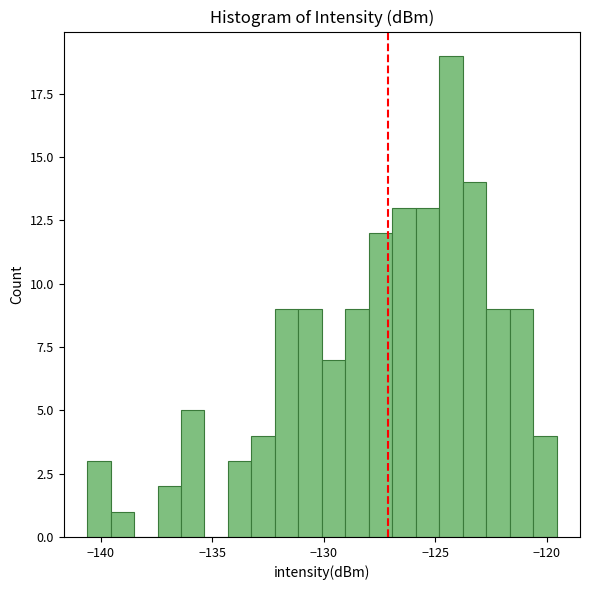

Read against the x-axis, roughly where is the centre of the tallest bar?

-124.5